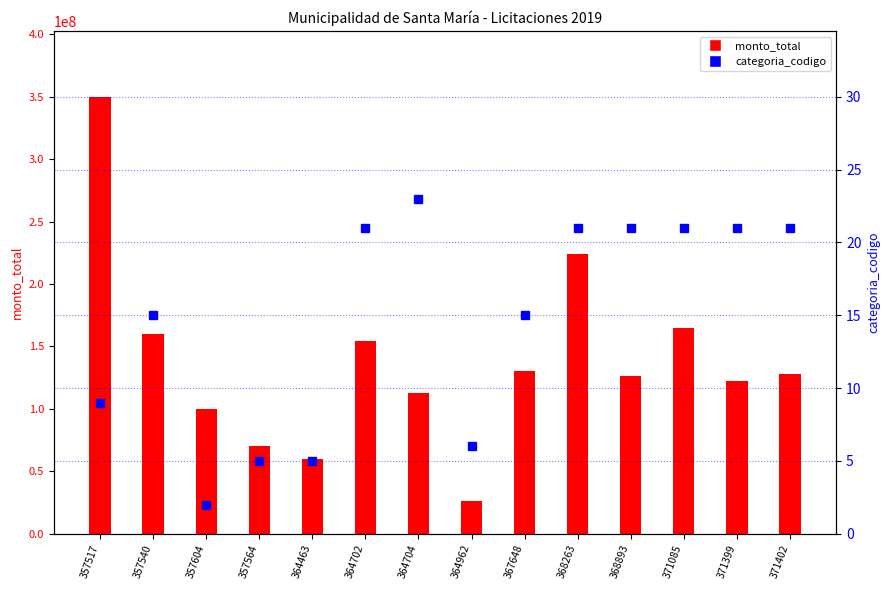

What is the difference between the highest and lowest values at 364962?

26045994